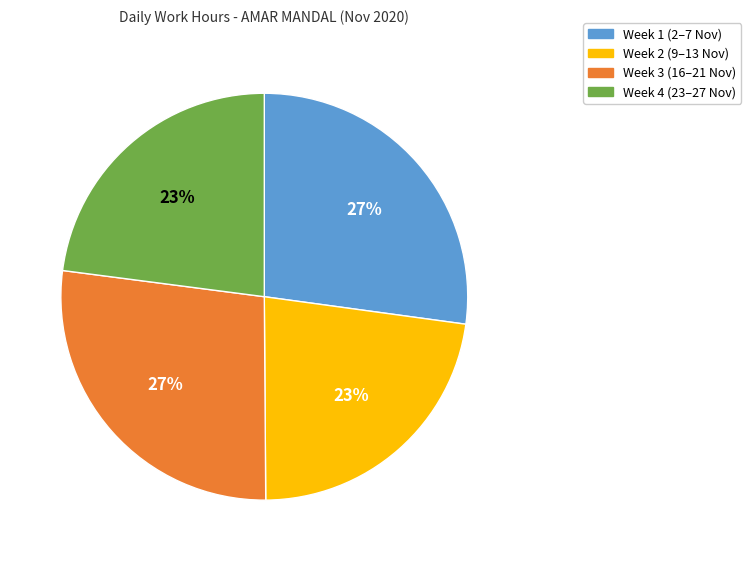

To the nearest percent, what is the average slice percentage?

25%